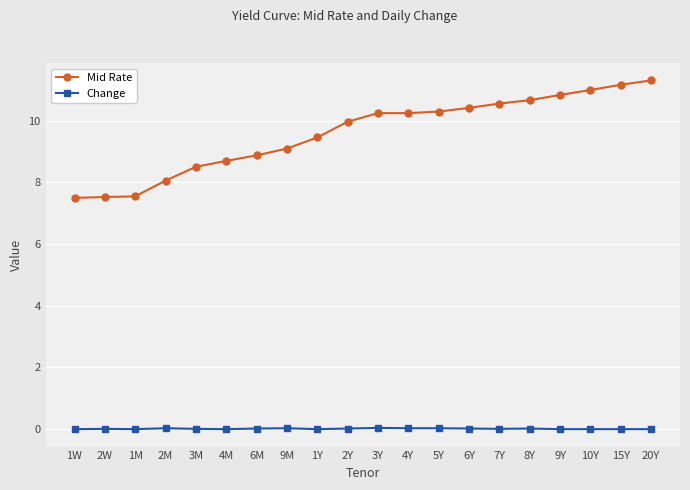

True or false: Change and Mid Rate intersect in this chart.

False